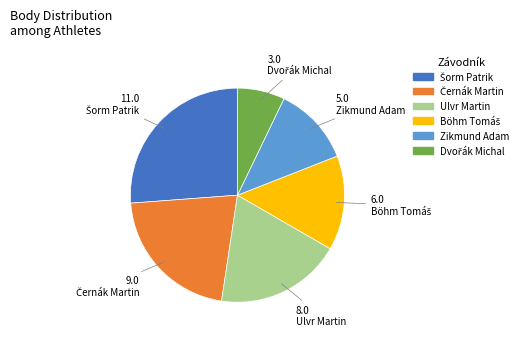

Is there any slice that represents more than half of the pie?

No